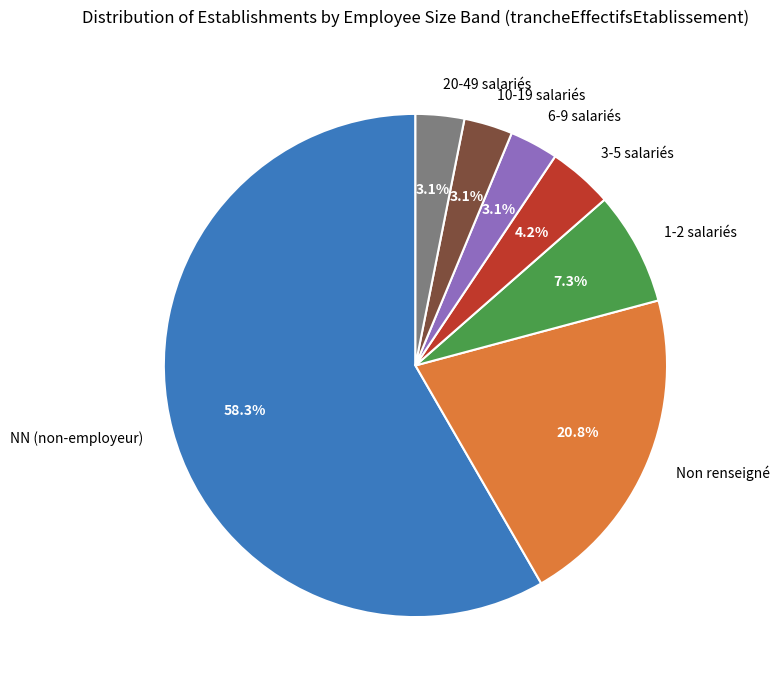

Between Non renseigné and 3-5 salariés, which is larger?

Non renseigné